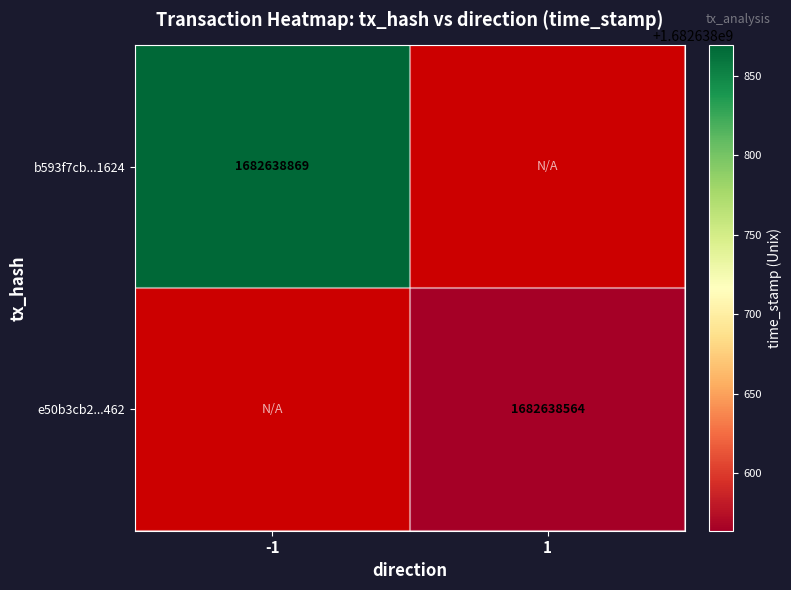

The b593f7cb...1624 series shows 2595458584 at -1. True or false?

False